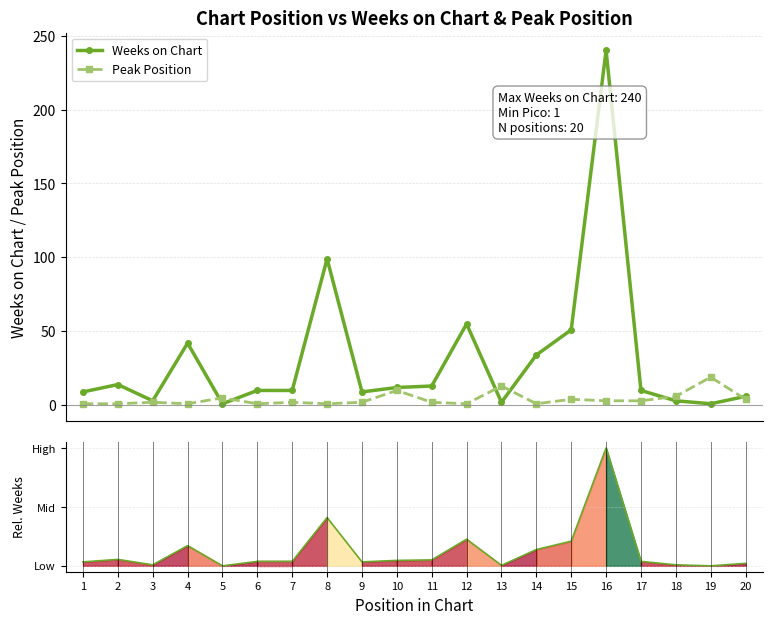

Count the number of data series in this chart.

3